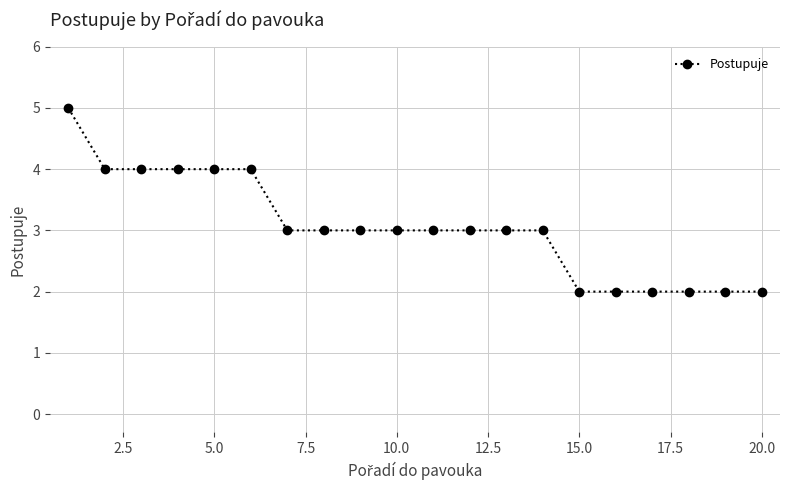

Count the values in the range 2 to 4.

19